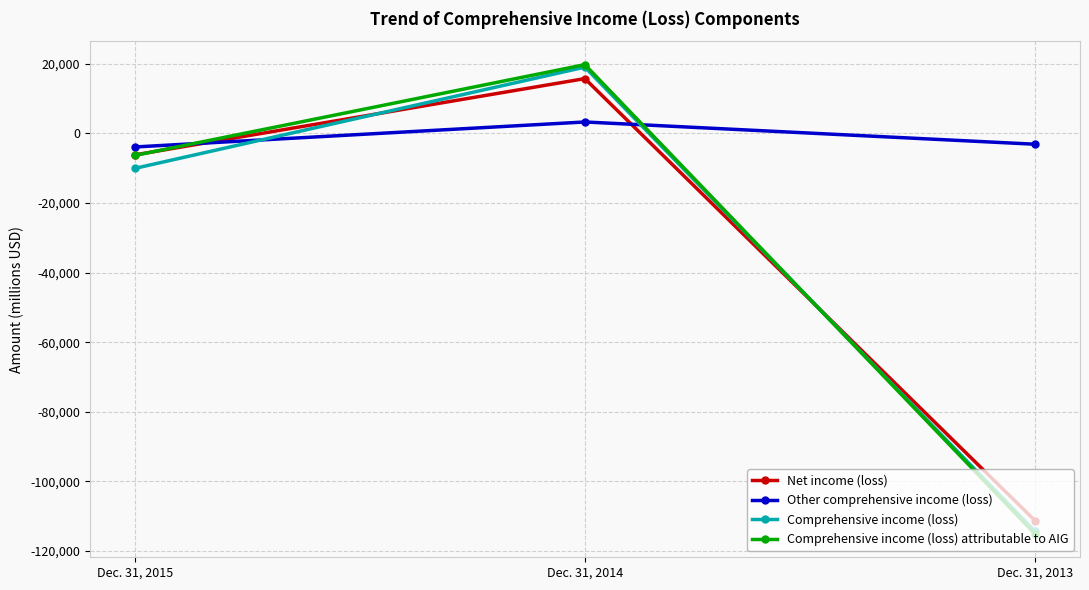

Does the chart have visible grid lines?

Yes